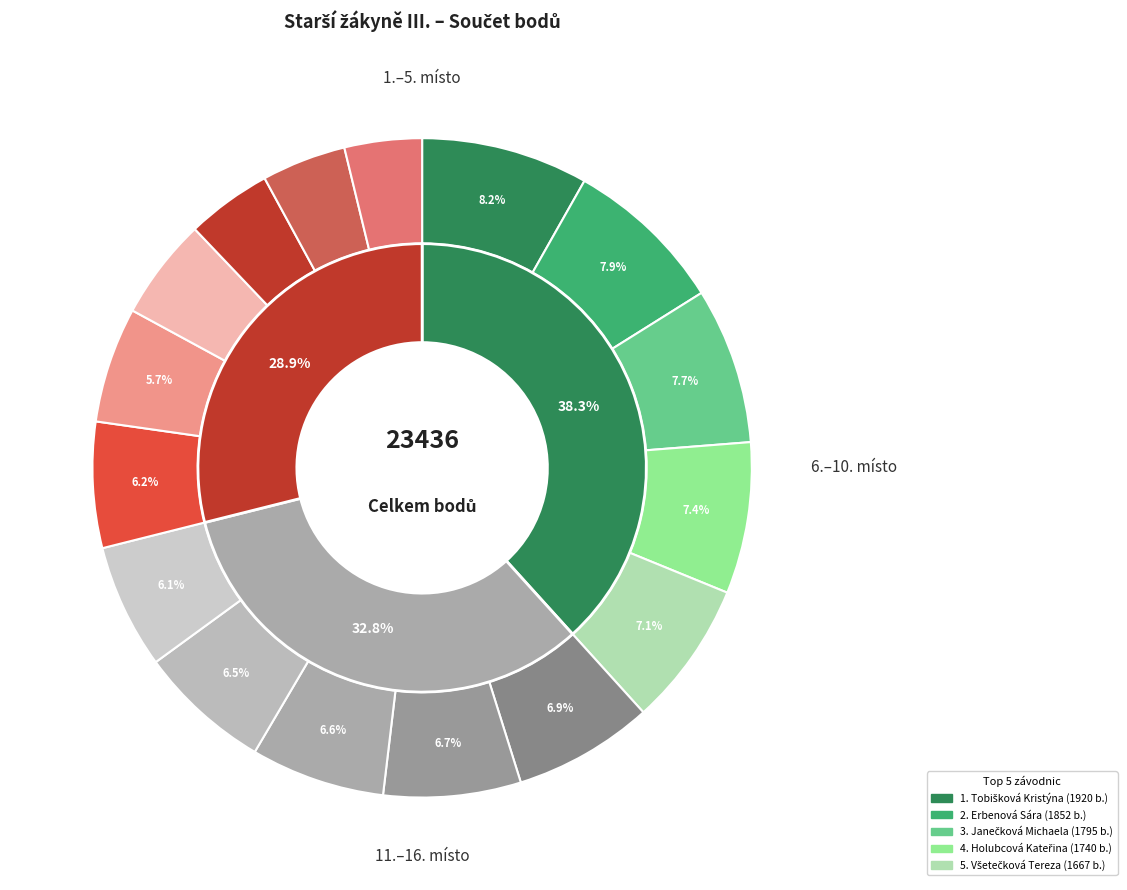

To the nearest percent, what is the difference between the largest and smallest slice percentages?

4%